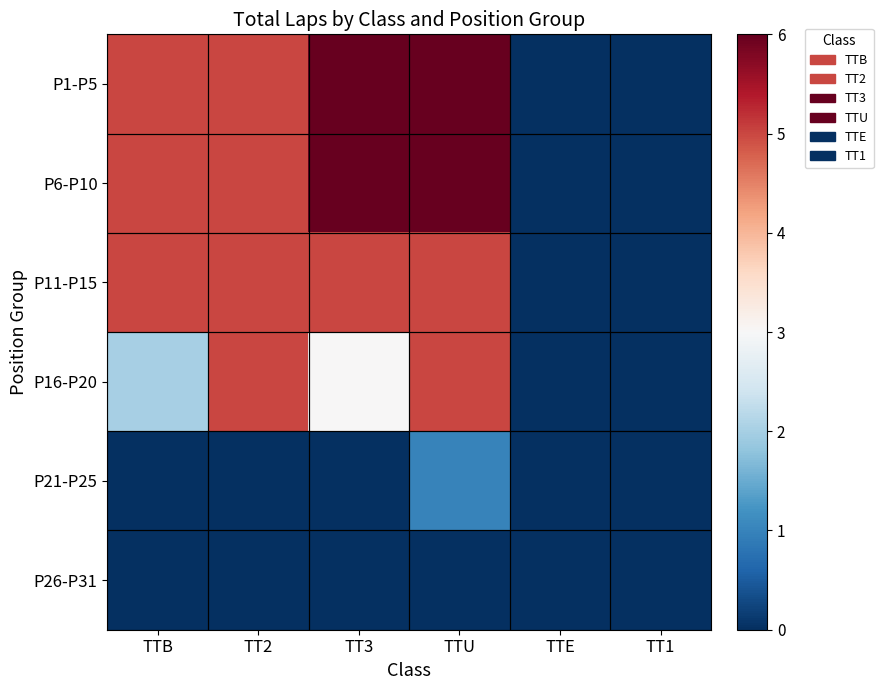

At how many categories does at least one series exceed 3?

4